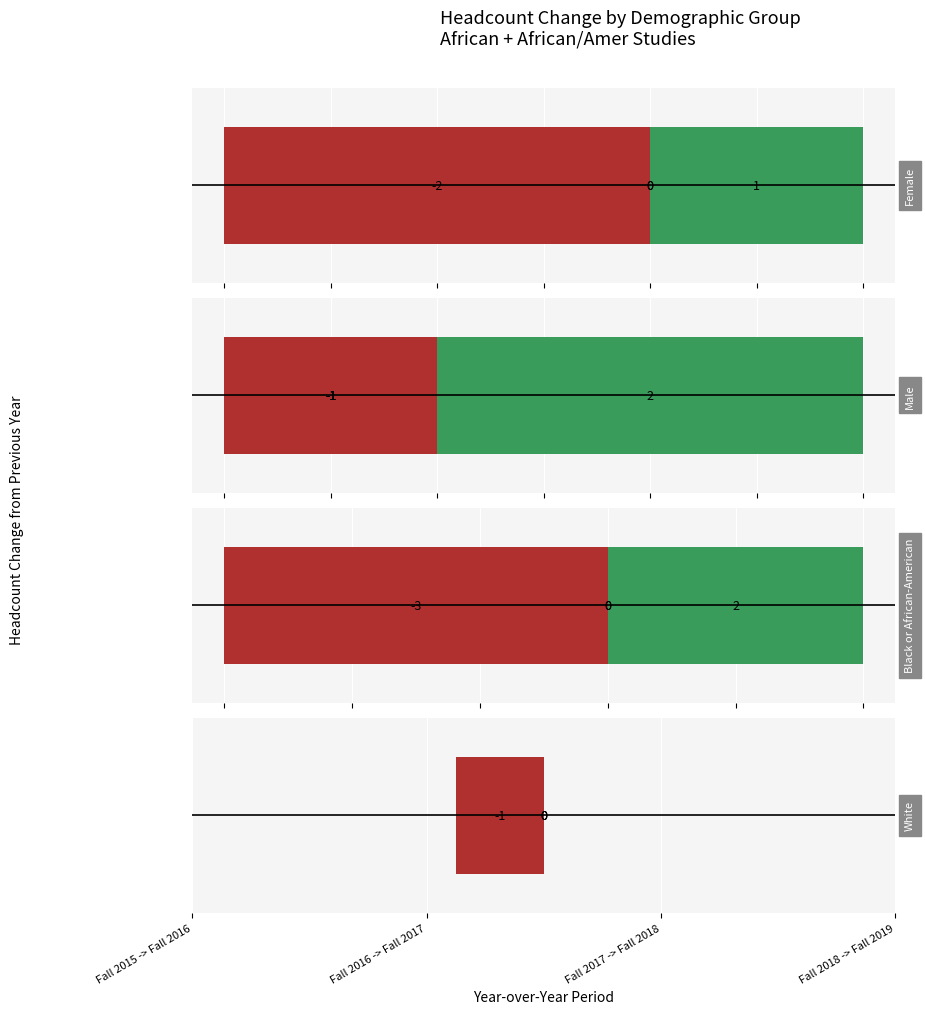

Does the chart contain any negative values?

Yes